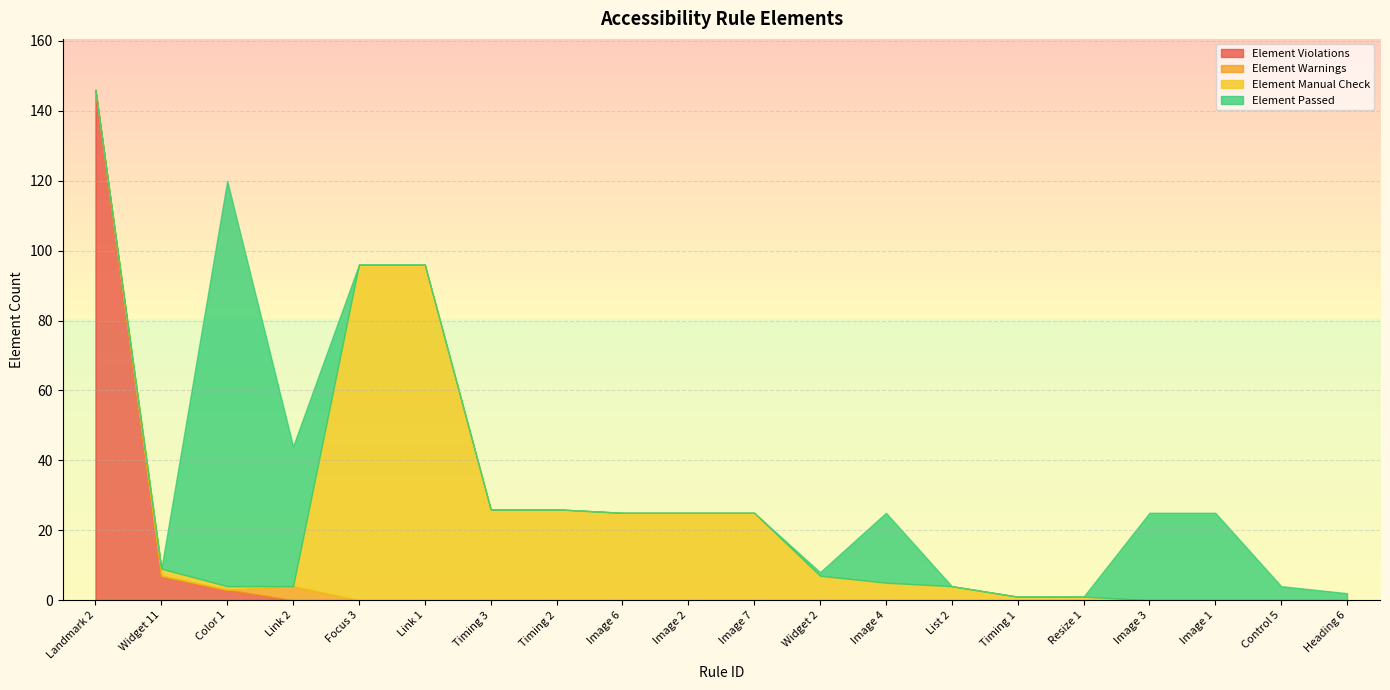

At Image 2, list the series in order from largest to smallest.

Element Manual Check, Element Violations, Element Warnings, Element Passed